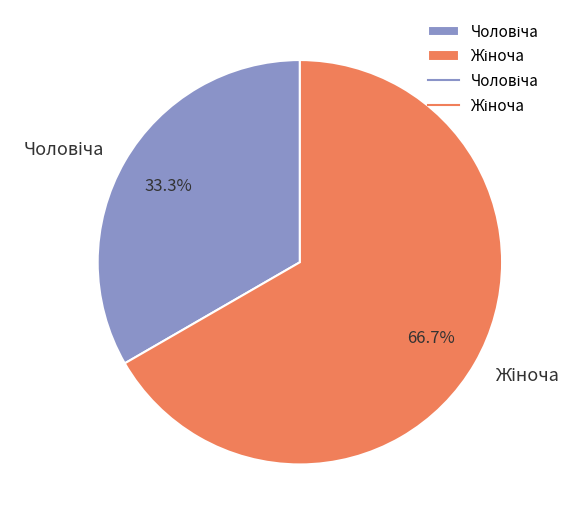

Is there a majority slice in this chart?

Yes